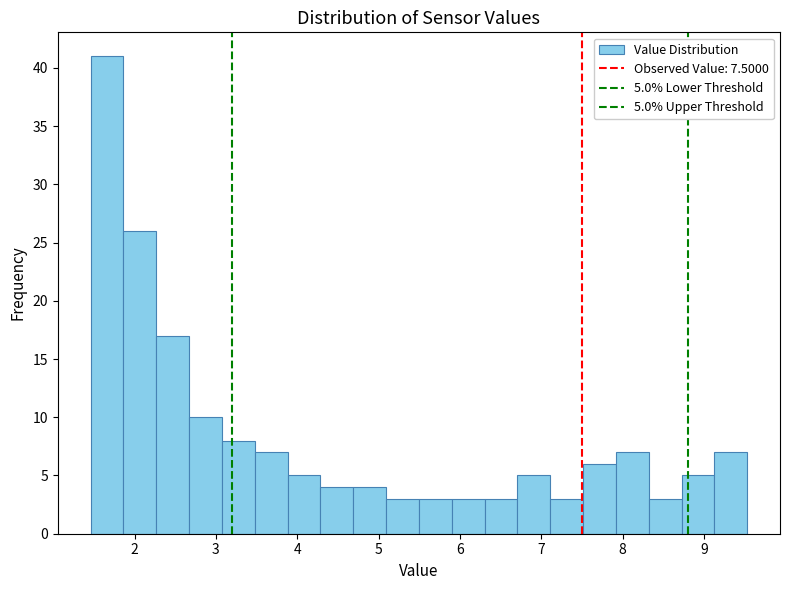

Which range on the x-axis has the tallest bar?

1.5 to 1.9